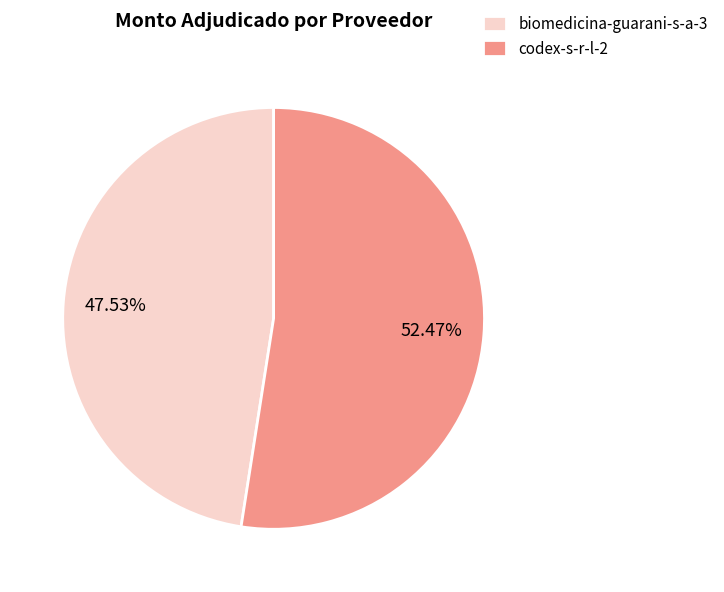

To the nearest percent, what is the difference between the biomedicina-guarani-s-a-3 and codex-s-r-l-2 slice percentages?

5%